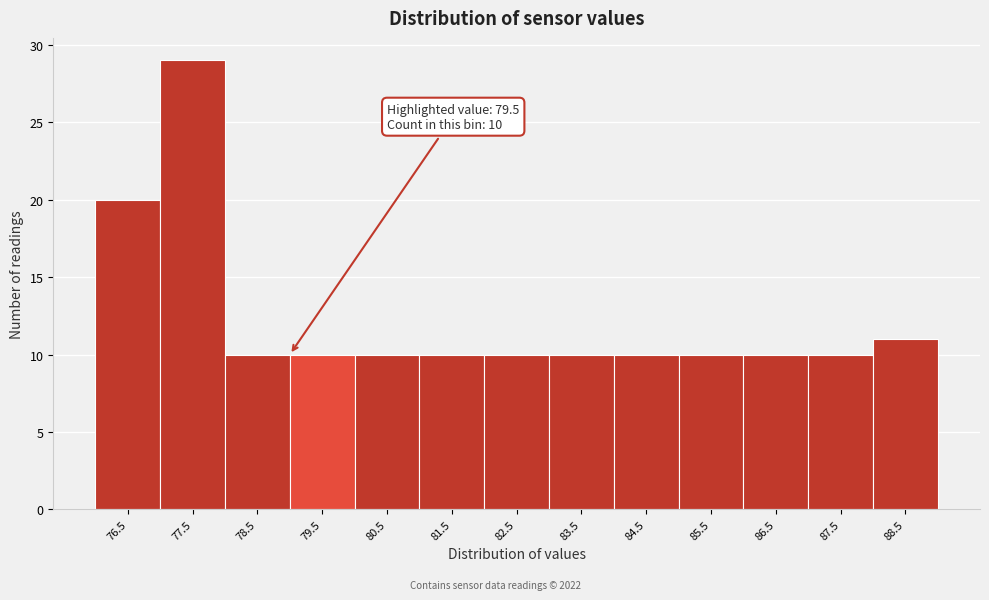

Reading left to right, extract all data points from this chart.

76.5=20	77.5=29	78.5=10	79.5=10	80.5=10	81.5=10	82.5=10	83.5=10	84.5=10	85.5=10	86.5=10	87.5=10	88.5=11